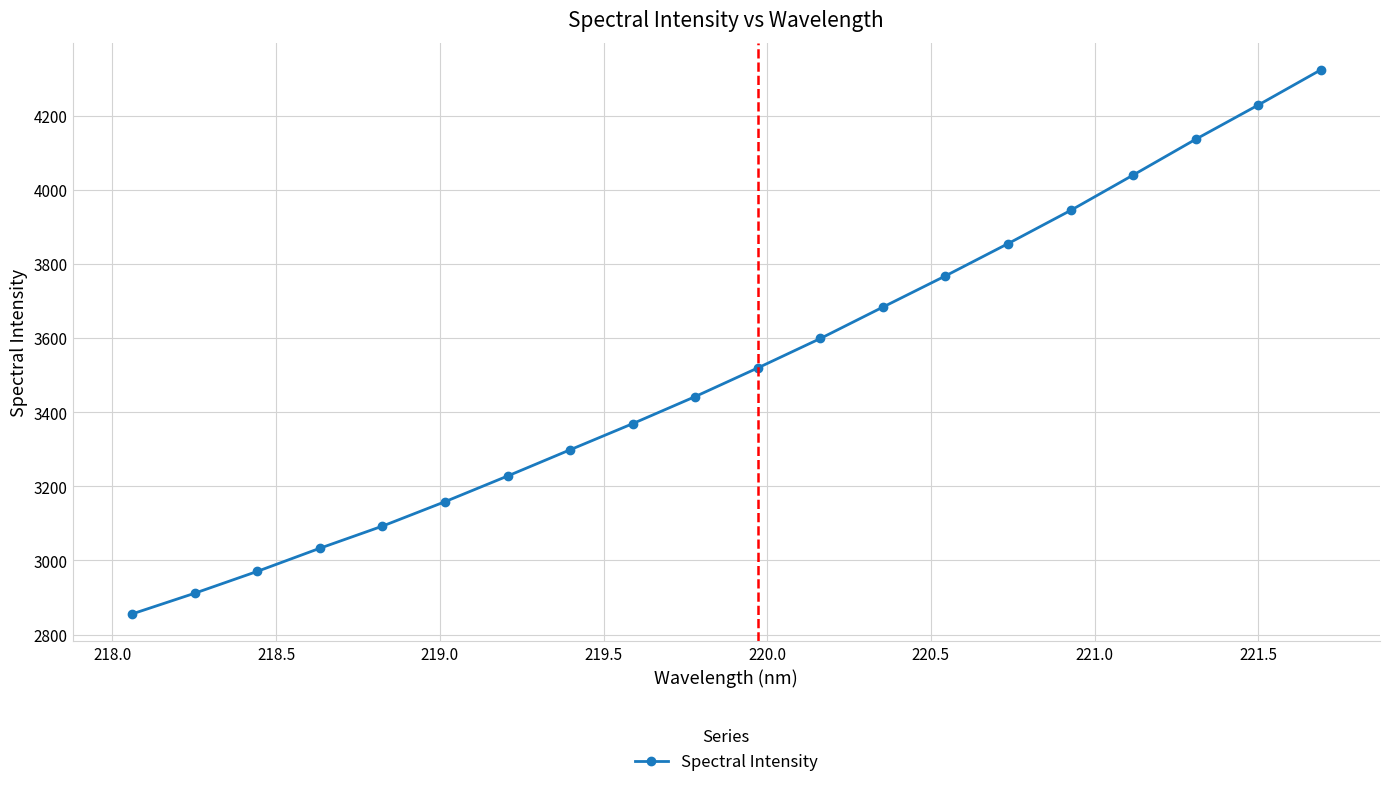

What is the smallest value displayed?

2855.6